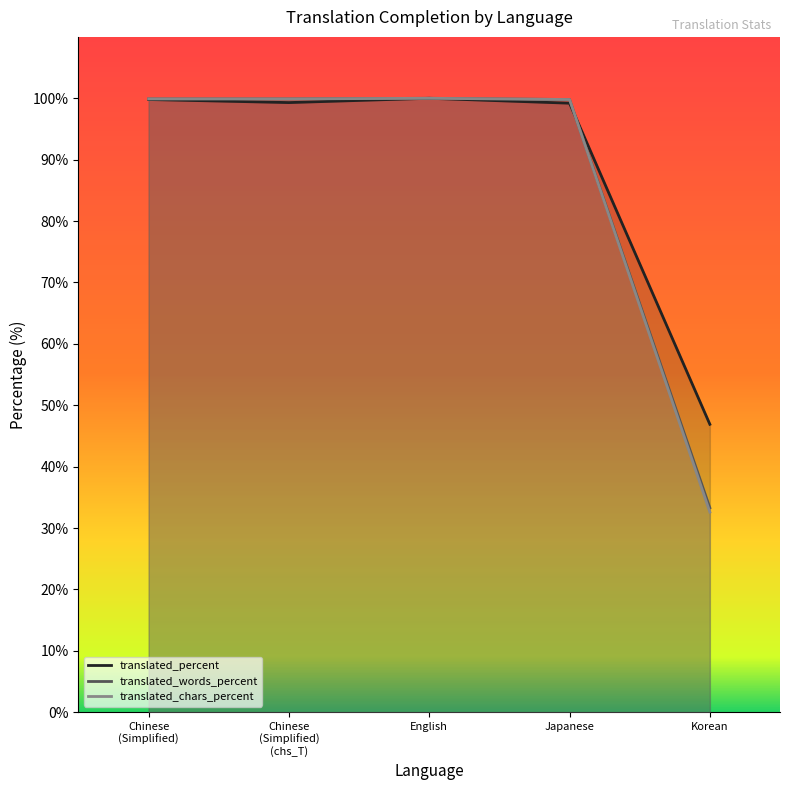

What is the difference between the maximum and minimum values in the translated_chars_percent series?

67.4